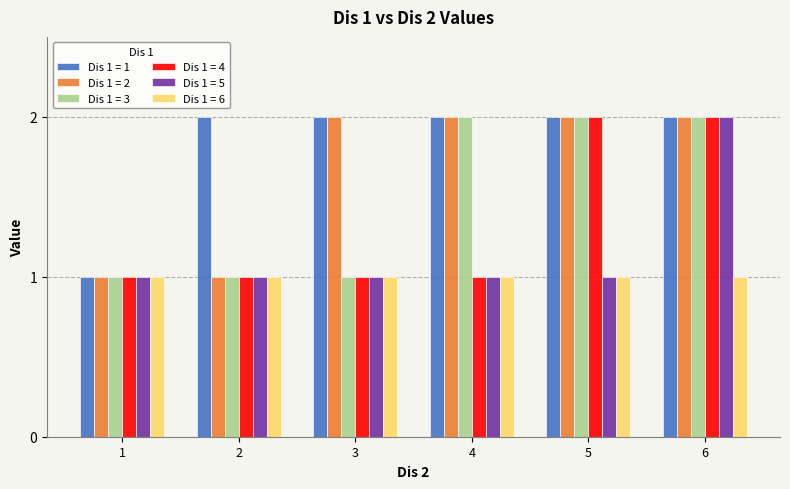

What are all the series names shown in the legend?

Dis 1 = 1, Dis 1 = 2, Dis 1 = 3, Dis 1 = 4, Dis 1 = 5, Dis 1 = 6